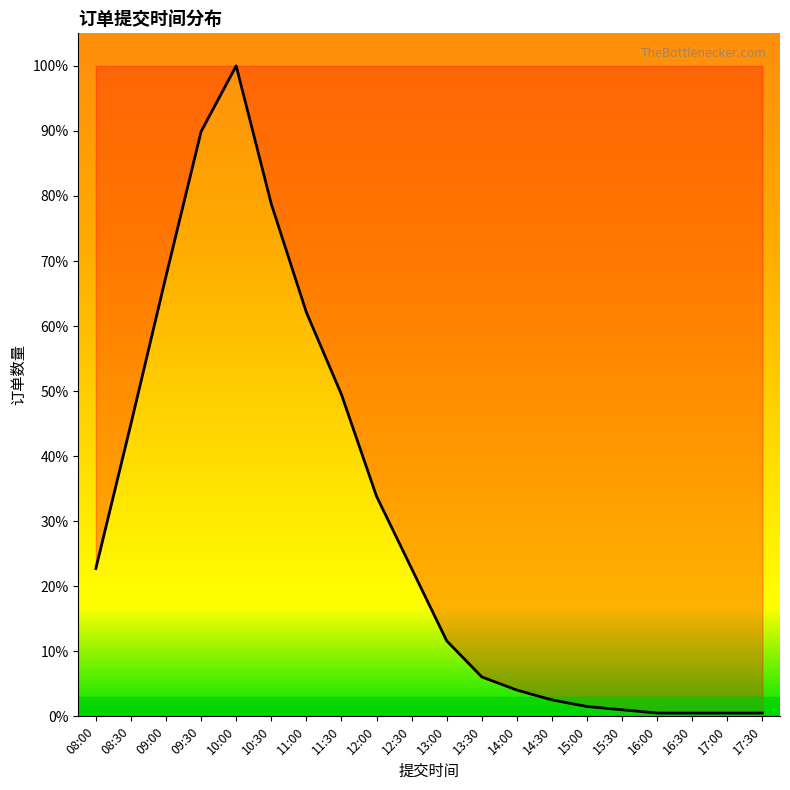

What is the smallest value displayed?

0.5